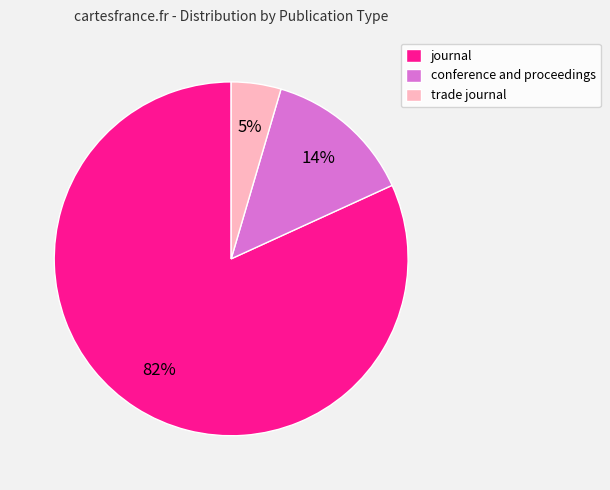

Is the sum of trade journal and conference and proceedings greater than half?

No